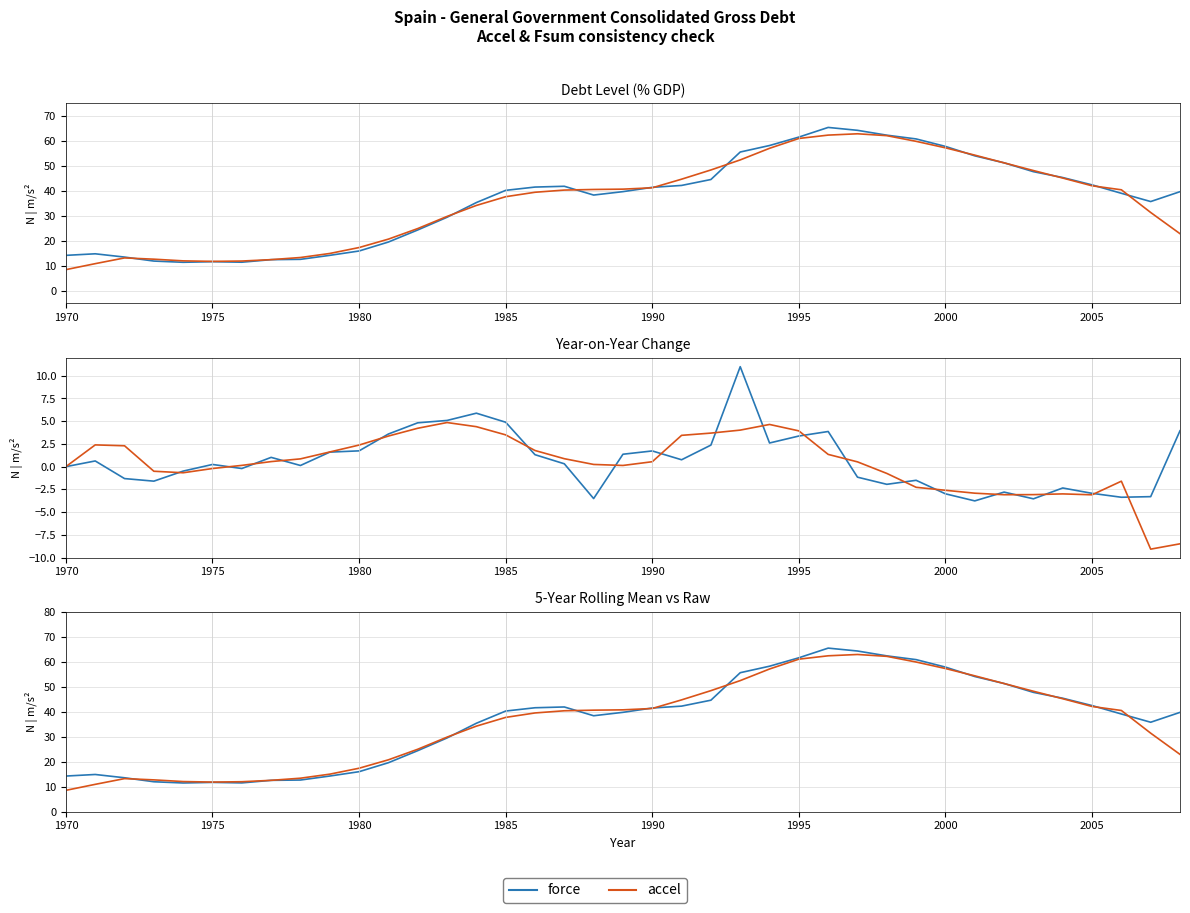

Reading left to right, transcribe all the data shown in this chart.

force: 14.2	14.9	13.6	12.0	11.5	11.7	11.5	12.5	12.7	14.3	16.0	19.6	24.4	29.5	35.4	40.2	41.6	41.9	38.4	39.7	41.5	42.2	44.6	55.6	58.2	61.5	65.4	64.2	62.3	60.8	57.8	54.0	51.2	47.7	45.4	42.4	39.1	35.8	39.7
accel: 8.5	10.9	13.2	12.7	12.0	11.8	12.0	12.5	13.4	15.0	17.4	20.7	25.0	29.8	34.2	37.7	39.5	40.4	40.6	40.7	41.3	44.7	48.4	52.4	57.1	61.0	62.3	62.9	62.1	59.8	57.2	54.3	51.2	48.2	45.2	42.1	40.5	31.4	22.9